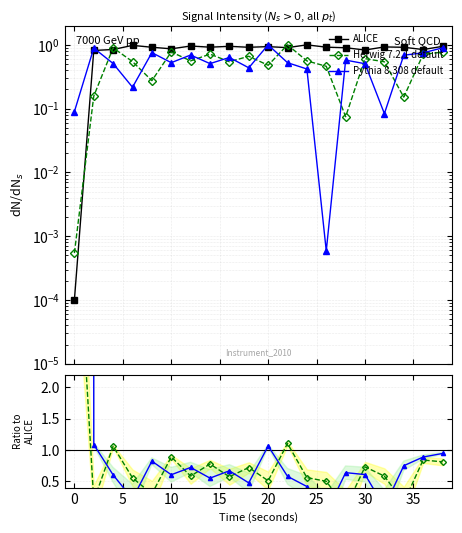

How many intersections are there between Pythia 8.308 default and Herwig 7.2.1 default?

12